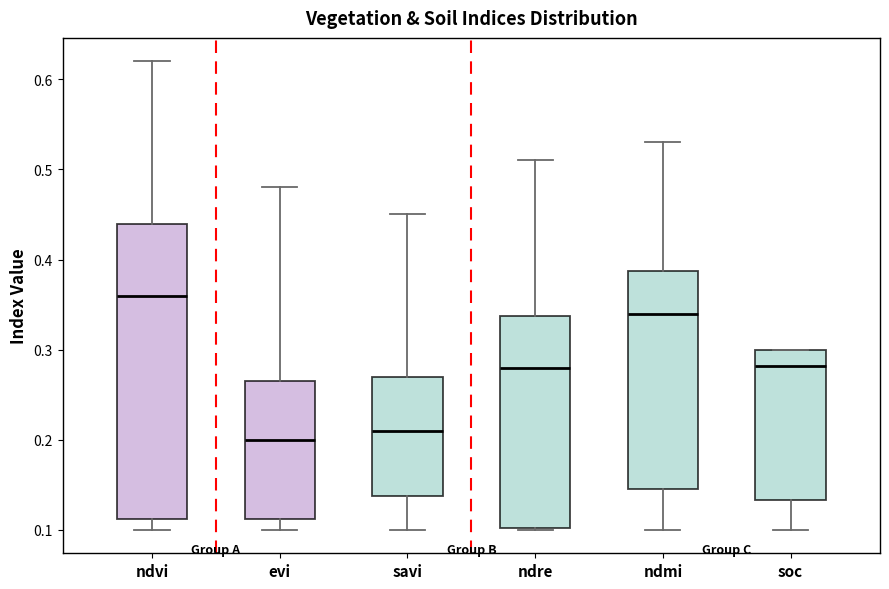

Comparing the boxes themselves (not the whiskers), which one is the tallest?

ndvi